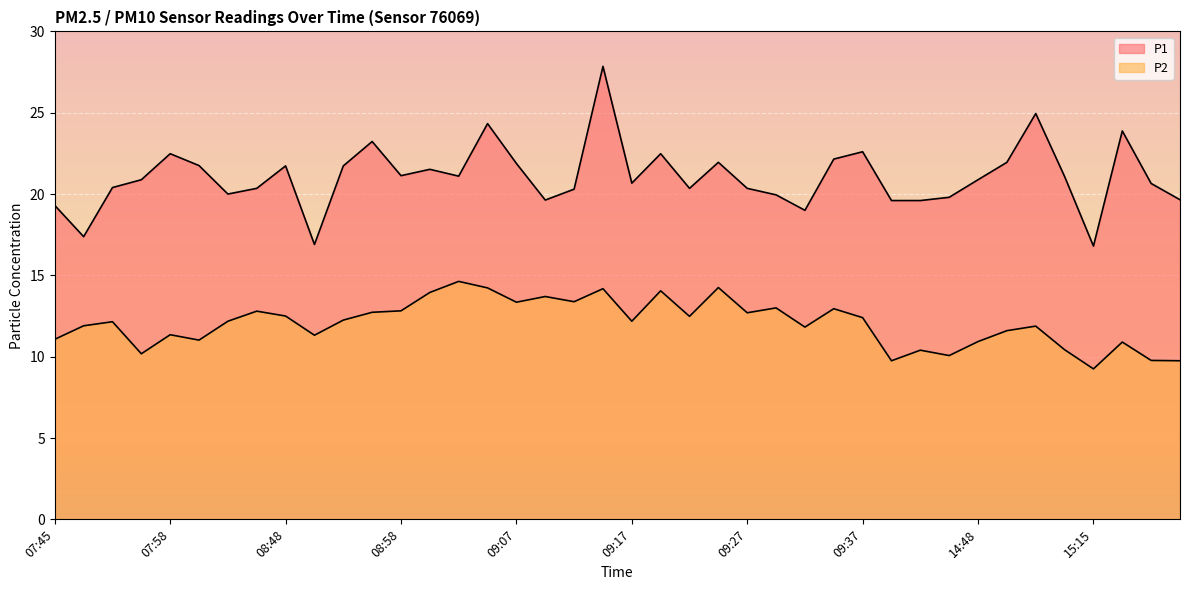

What is the label of the 13th point from the left?

08:58